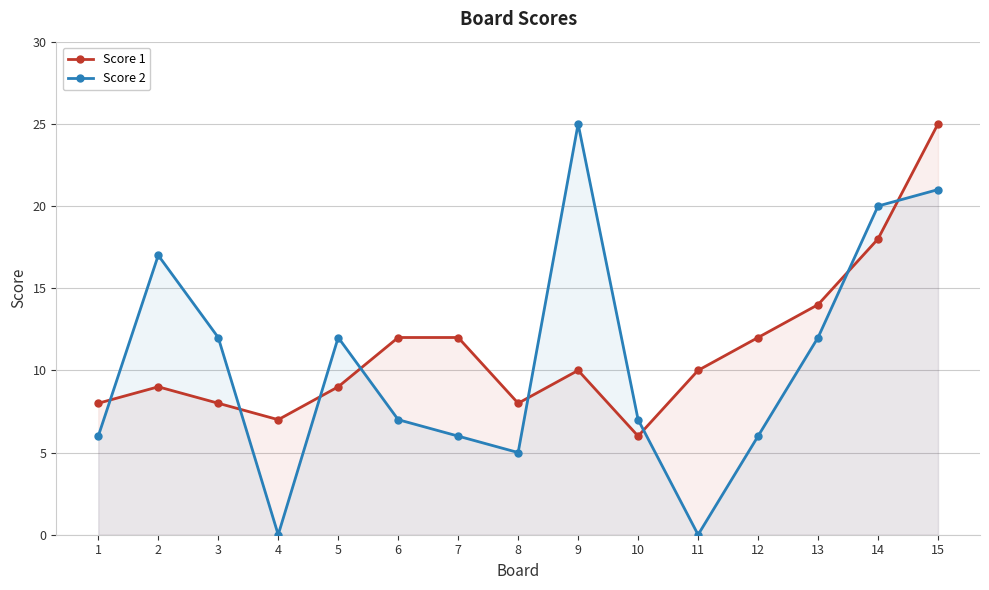

Where is the first local minimum for Score 1?

4